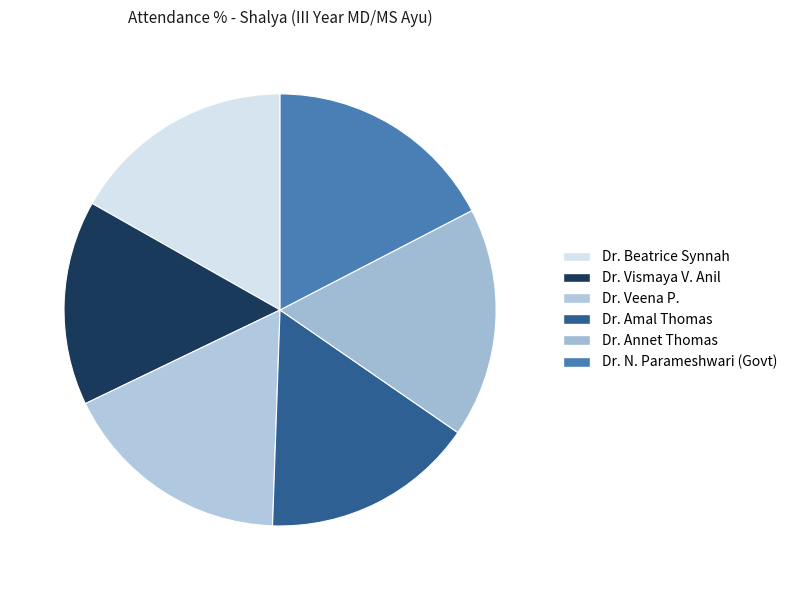

How many segments does this pie chart have?

6